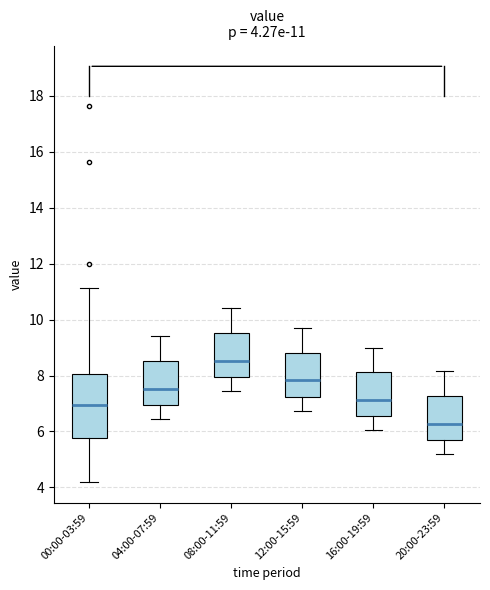

Which box is the tallest, from its lower edge to its upper edge?

00:00-03:59